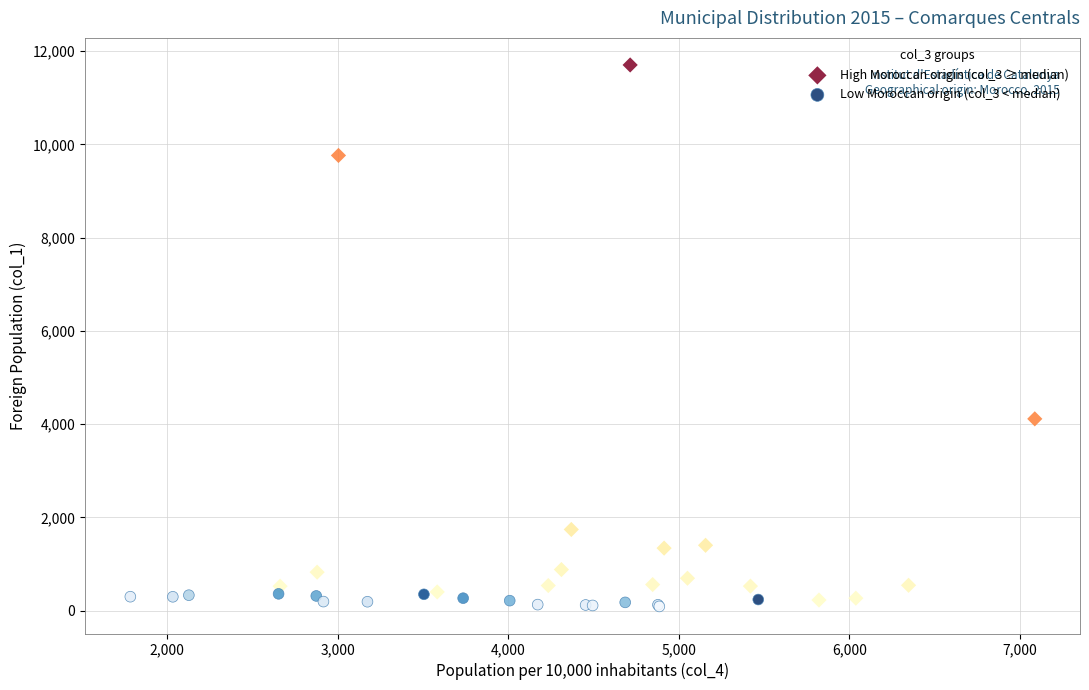

Which series has the widest spread of Y values?

High Moroccan origin (col_3 ≥ median)